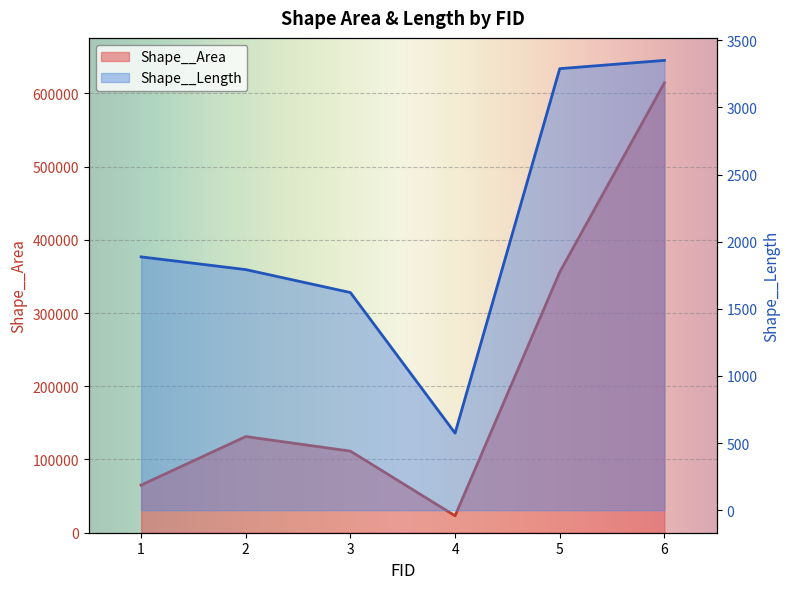

What is the approximate value of Shape__Area at 2?

131327.3